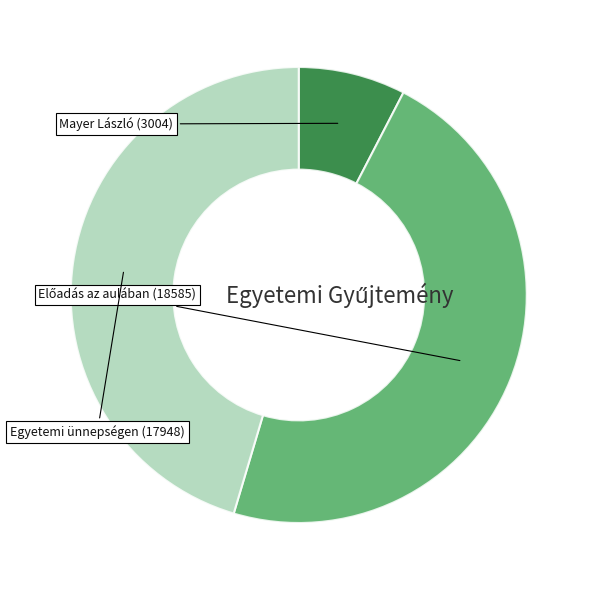

Does any single category account for the majority?

No